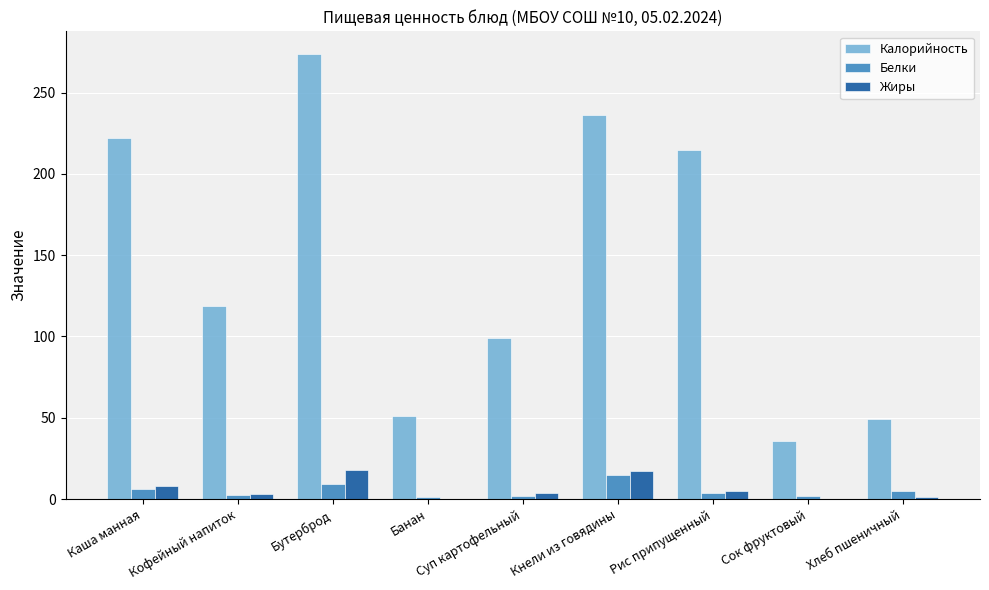

What is the sum of the Калорийность values at Суп картофельный and Кнели из говядины?

335.0